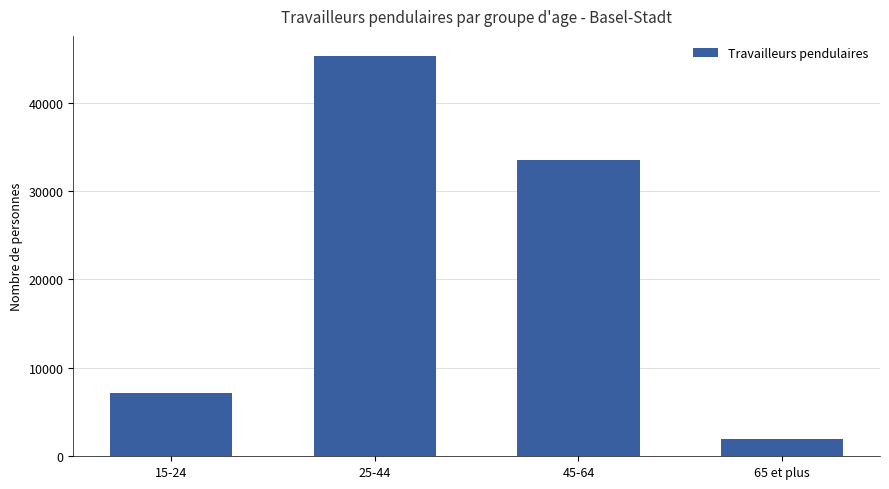

What is the approximate value at 45-64?

33528.0